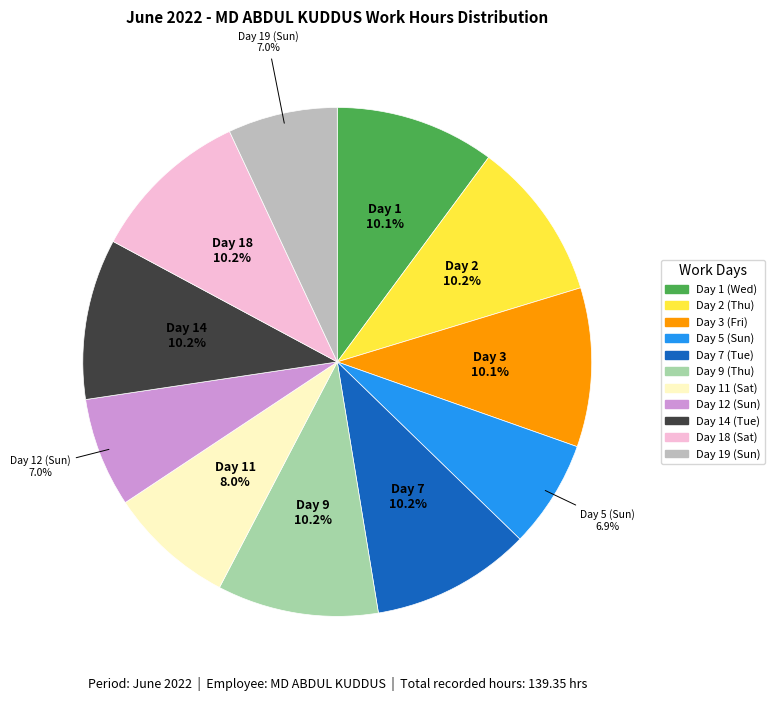

What percentage is NOT represented by Day 2 (Thu)?

89.8%